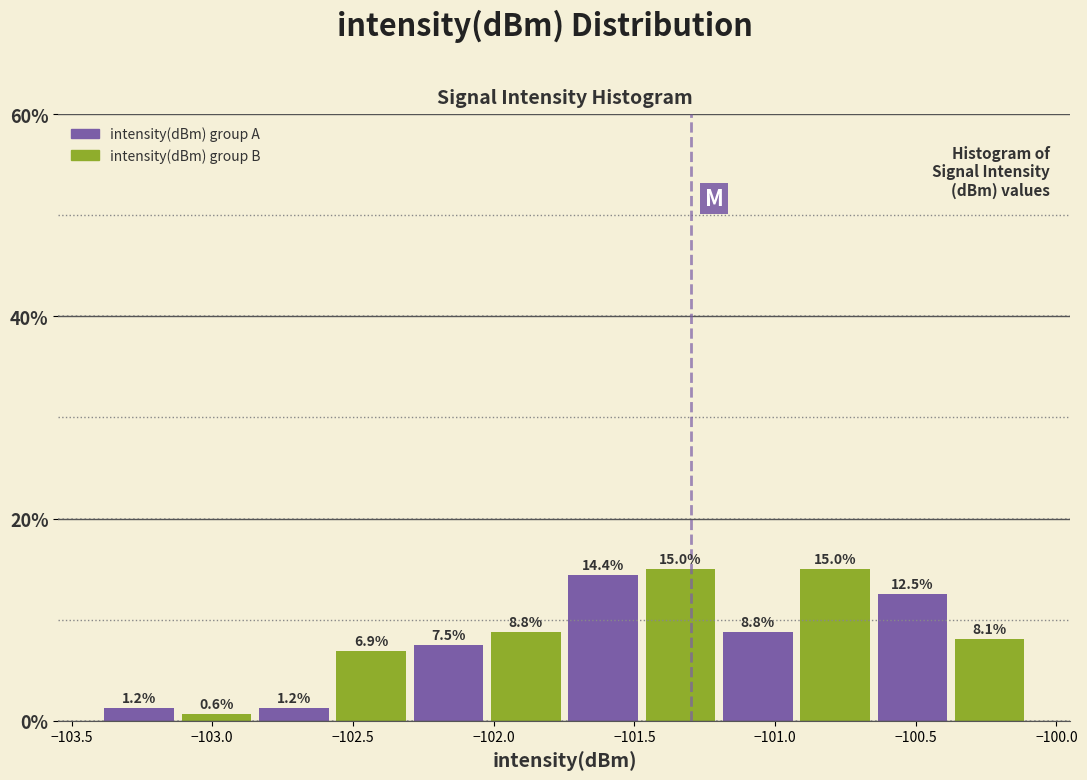

Reading left to right, transcribe this chart: for each bar, give the range it covers on the x-axis and its height. The bar edges are not printed on the chart, so give them approximately, as read against the axis.

-103.40 to -103.10: 1.2
-103.10 to -102.85: 0.6
-102.85 to -102.55: 1.2
-102.55 to -102.30: 6.9
-102.30 to -102.00: 7.5
-102.00 to -101.75: 8.8
-101.75 to -101.45: 14.4
-101.45 to -101.20: 15.0
-101.20 to -100.90: 8.8
-100.90 to -100.65: 15.0
-100.65 to -100.35: 12.5
-100.35 to -100.10: 8.1